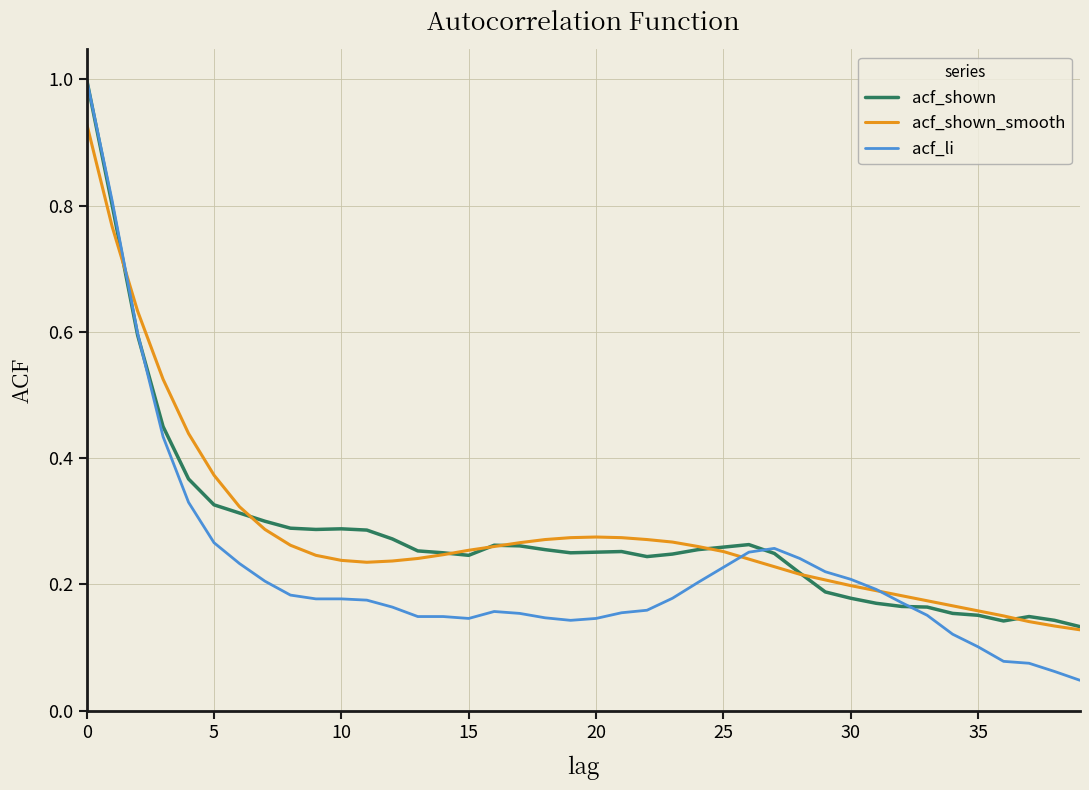

Which series has the largest range (max minus min)?

acf_li